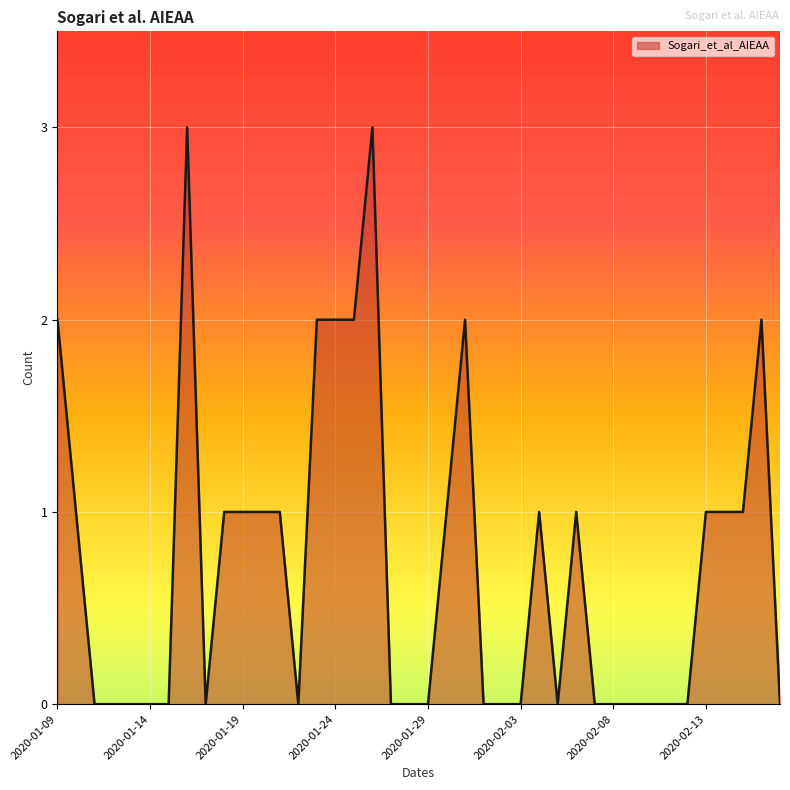

What is the difference between the maximum and minimum values?

3